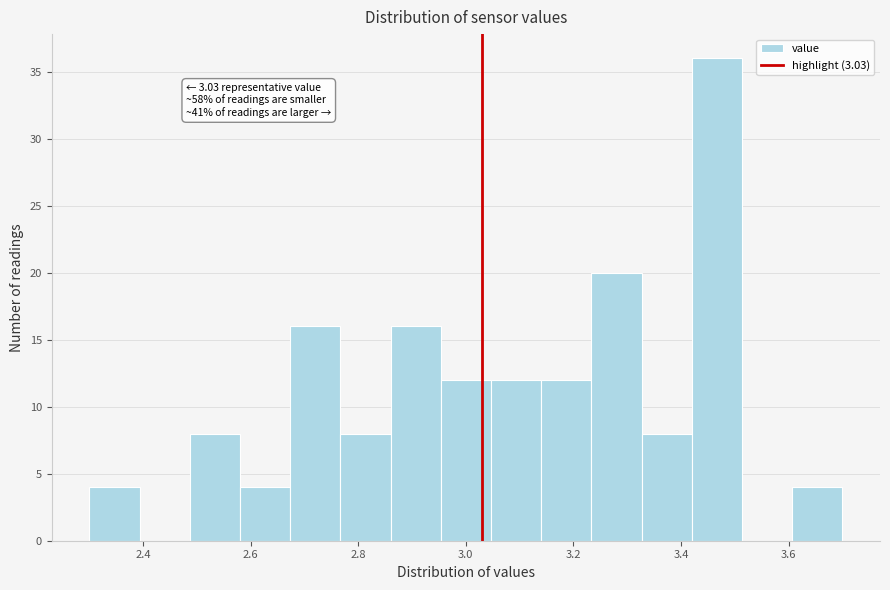

Which range on the x-axis has the tallest bar?

3.42 to 3.52